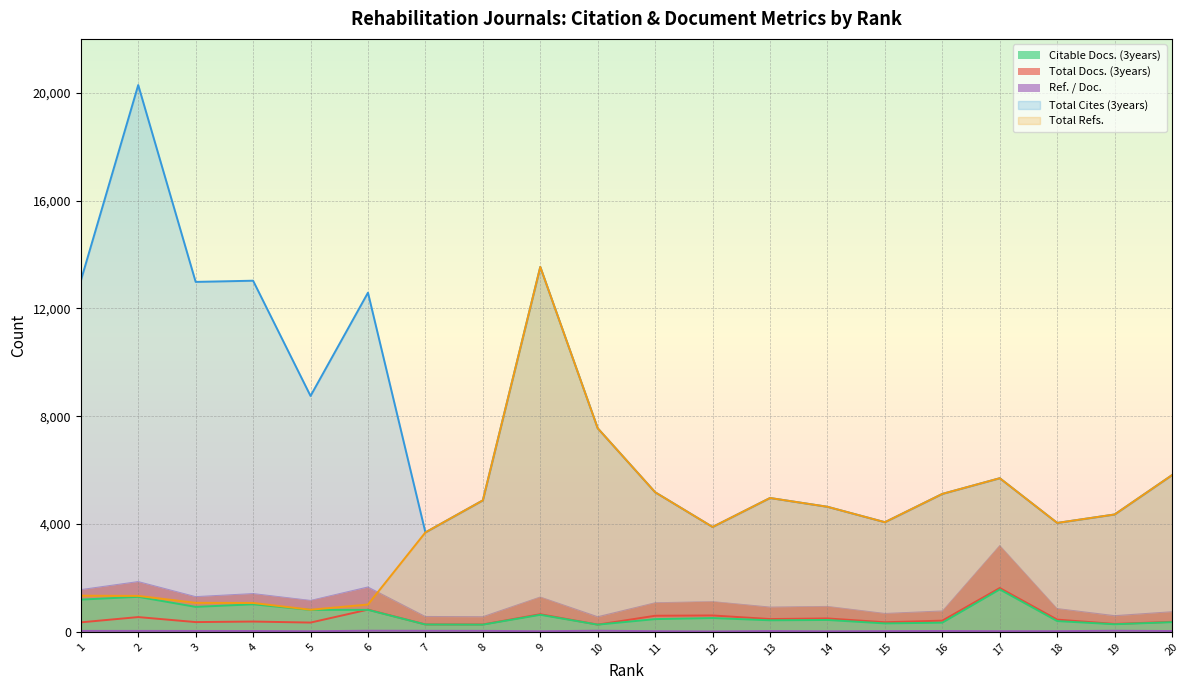

What is the value of the Total Cites (3years) point at the 12th from the left?

3893.0